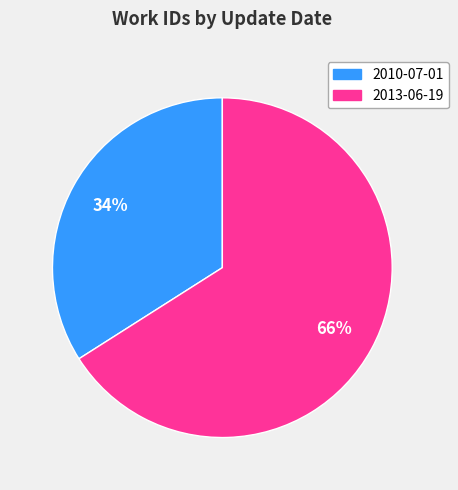

Which category accounts for the majority?

2013-06-19